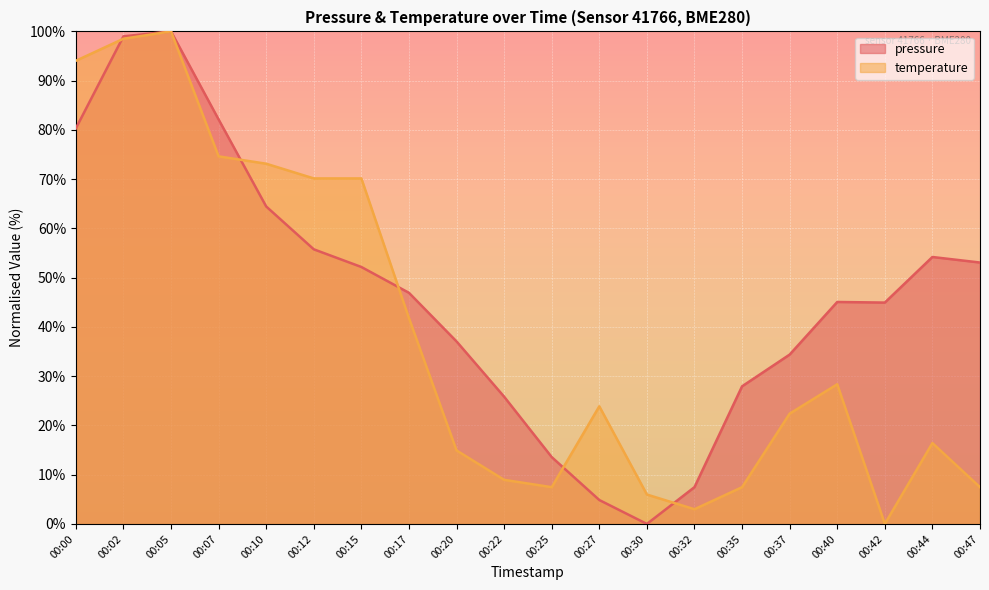

At which category is the sum across all series the highest?

00:05